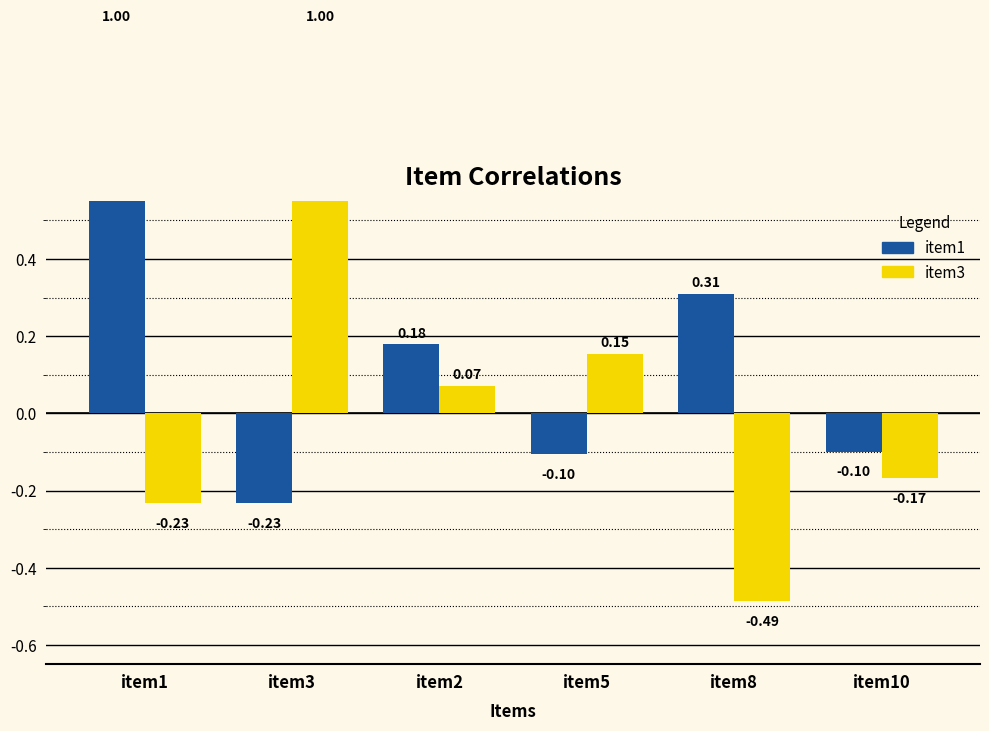

How many distinct data groups are displayed?

2